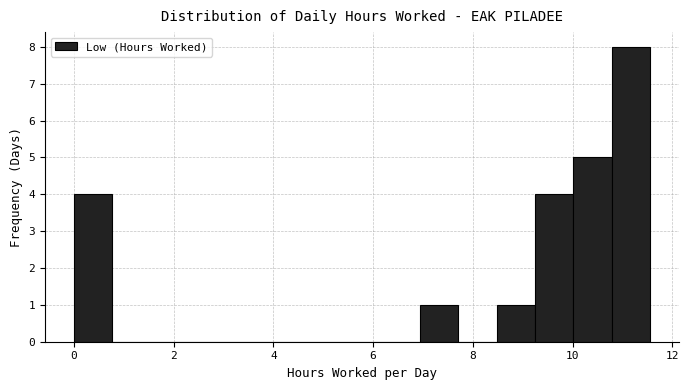

Around what value on the x-axis is the tallest bar? Give the approximate position of its centre, as read against the axis.

11.2